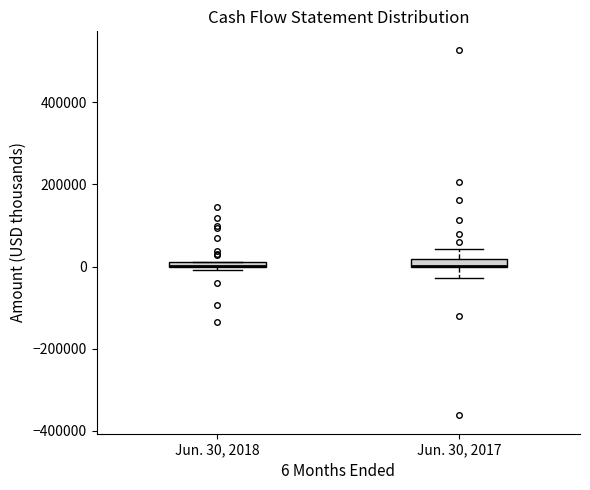

Where is the lower edge of the box for Jun. 30, 2018 on the y-axis? The values are not printed on the chart, so give them approximately, as read against the axis.

0